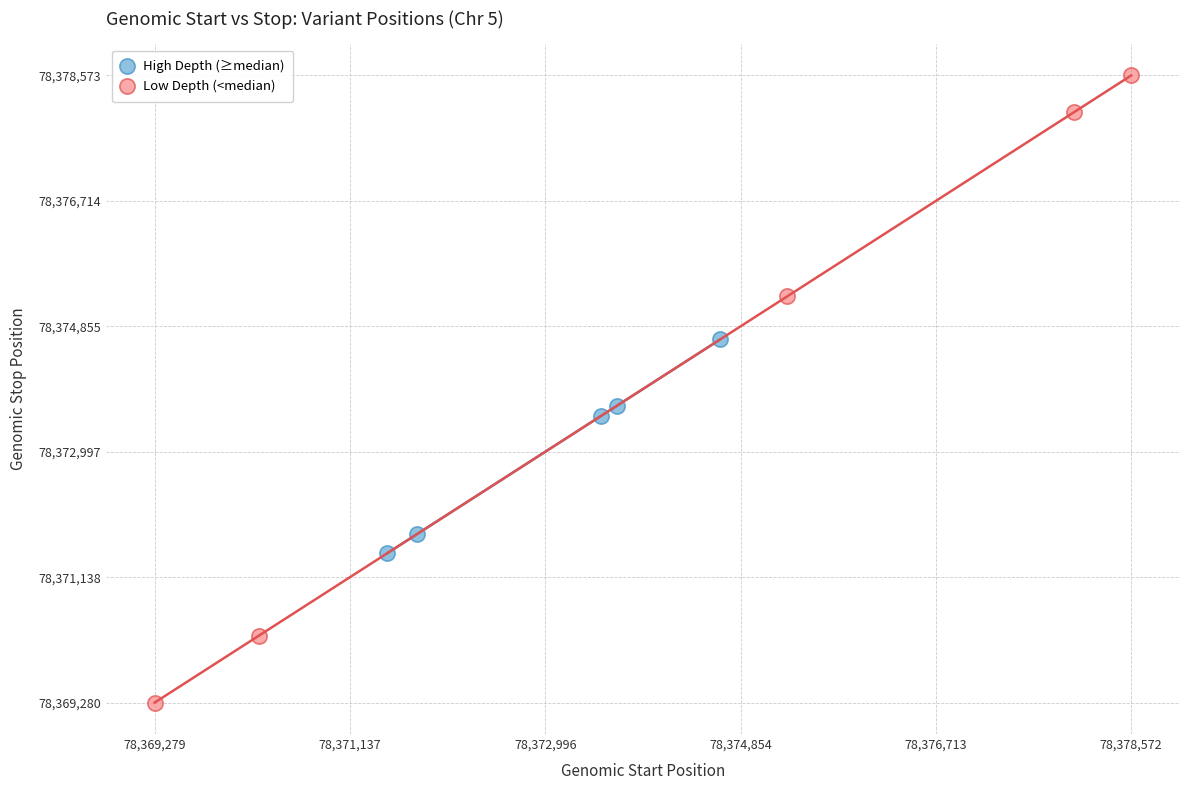

Which series reaches the minimum Y coordinate?

Low Depth (<median)